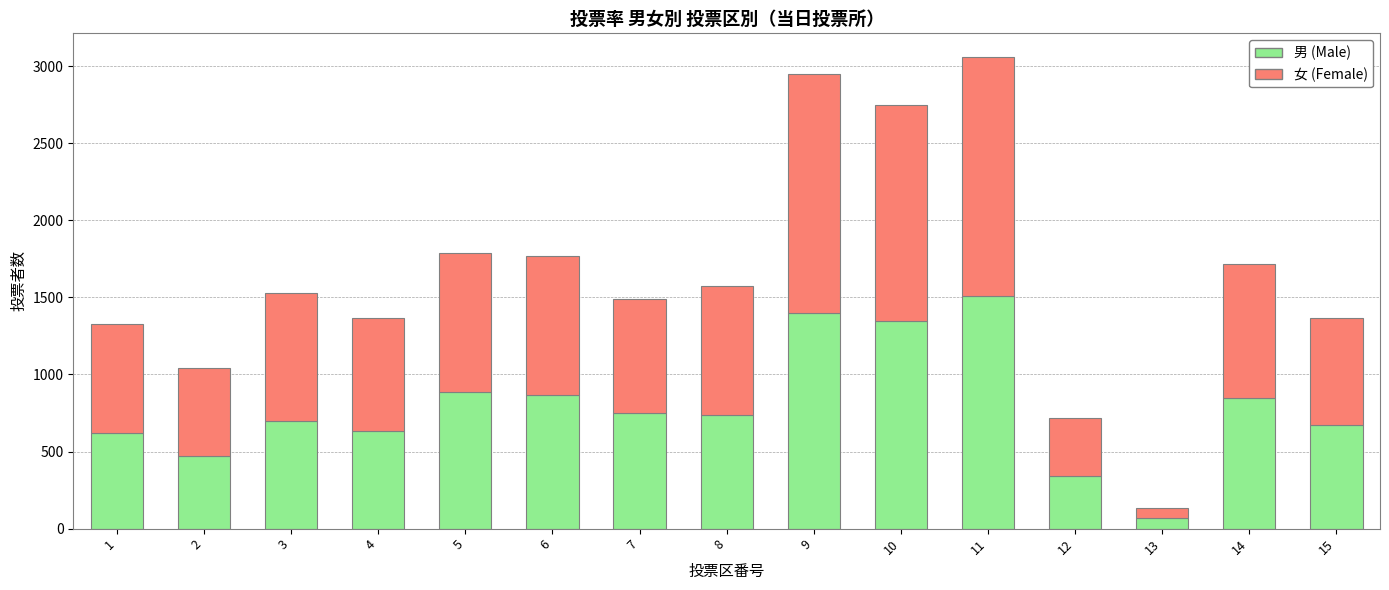

How many distinct data groups are displayed?

2